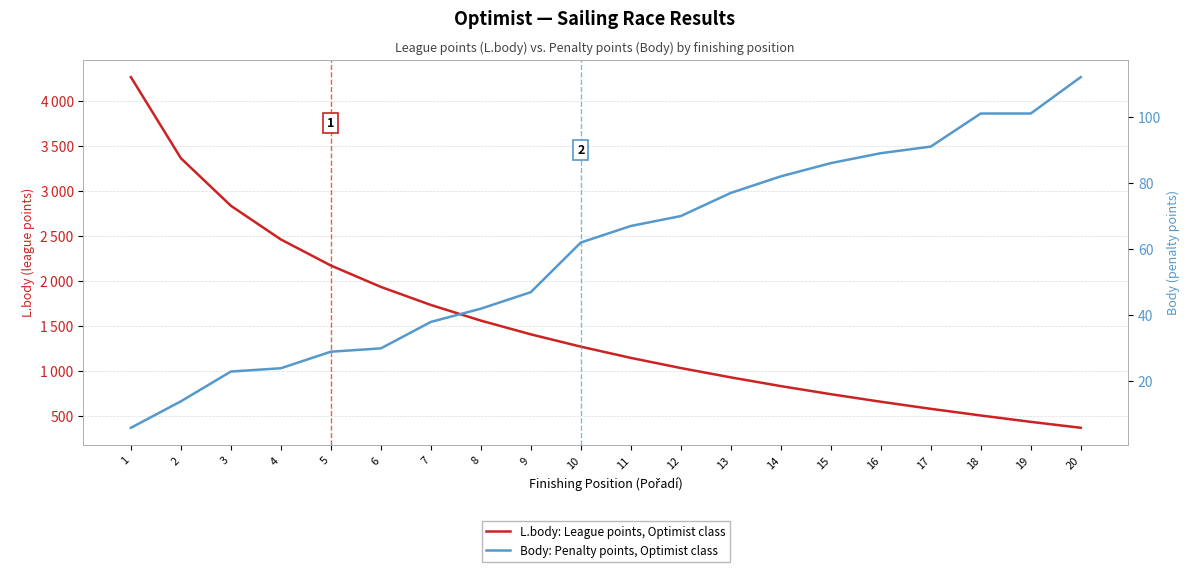

What is the total value across all series at 8?

1602